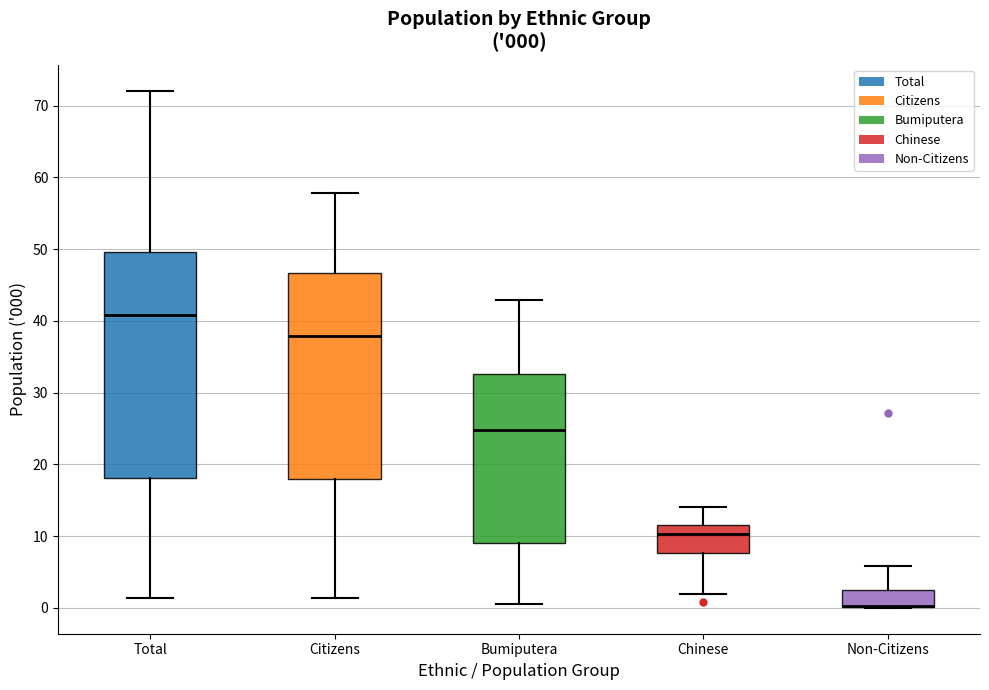

Comparing the boxes themselves (not the whiskers), which one is the tallest?

Total